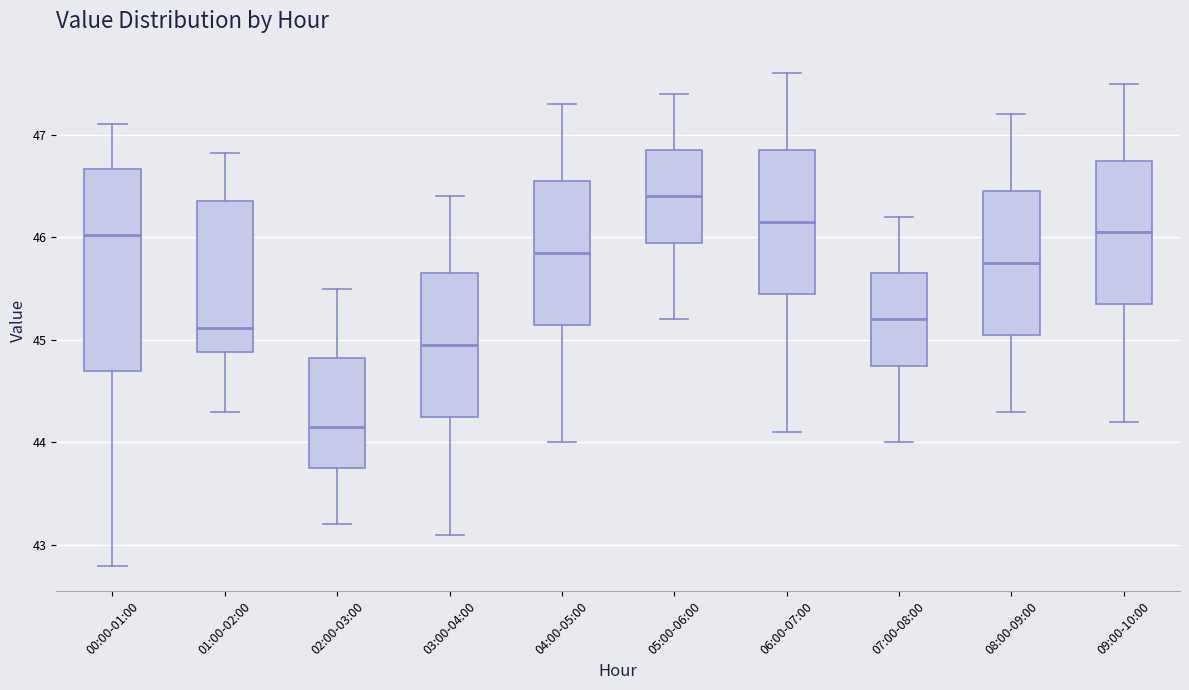

Reading left to right, transcribe this box plot: for each box, give where its median line is, the range the box spans, and where its two whiskers end, as read against the y-axis. The values are not printed on the chart, so give them approximately, as read against the axis.

00:00-01:00: median 46.0, box 44.7 to 46.7, whiskers 42.8 to 47.1
01:00-02:00: median 45.1, box 44.9 to 46.4, whiskers 44.3 to 46.8
02:00-03:00: median 44.2, box 43.8 to 44.8, whiskers 43.2 to 45.5
03:00-04:00: median 45.0, box 44.3 to 45.7, whiskers 43.1 to 46.4
04:00-05:00: median 45.9, box 45.2 to 46.6, whiskers 44.0 to 47.3
05:00-06:00: median 46.4, box 46.0 to 46.9, whiskers 45.2 to 47.4
06:00-07:00: median 46.2, box 45.5 to 46.9, whiskers 44.1 to 47.6
07:00-08:00: median 45.2, box 44.8 to 45.7, whiskers 44.0 to 46.2
08:00-09:00: median 45.8, box 45.1 to 46.5, whiskers 44.3 to 47.2
09:00-10:00: median 46.1, box 45.4 to 46.8, whiskers 44.2 to 47.5